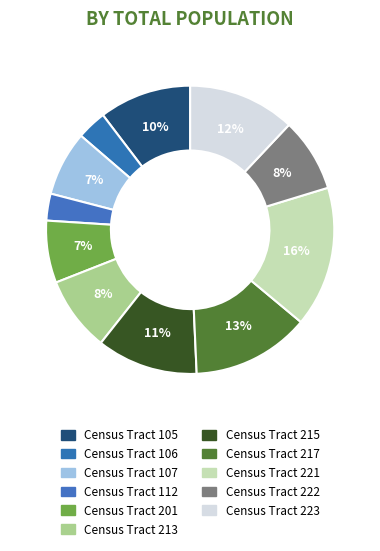

What percentage do Census Tract 106 and Census Tract 217 together represent?

16.6%